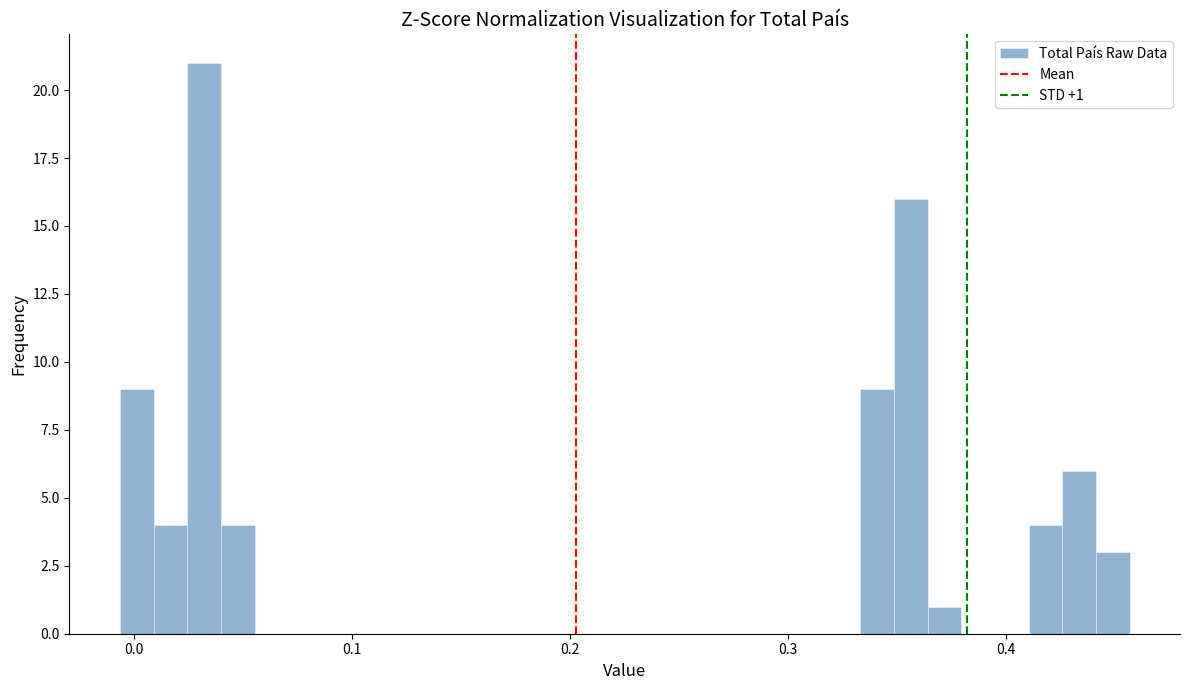

Read against the x-axis, roughly where is the centre of the tallest bar?

0.03